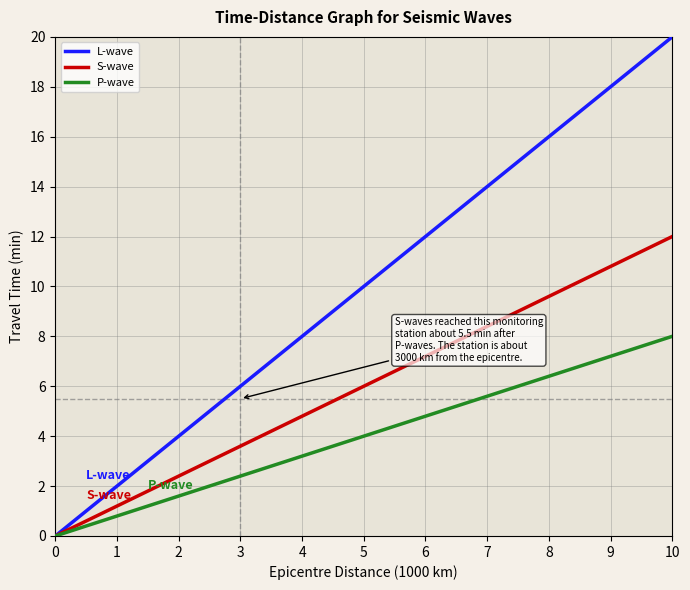

Is it true that S-wave equals 2.5 at 6?

False